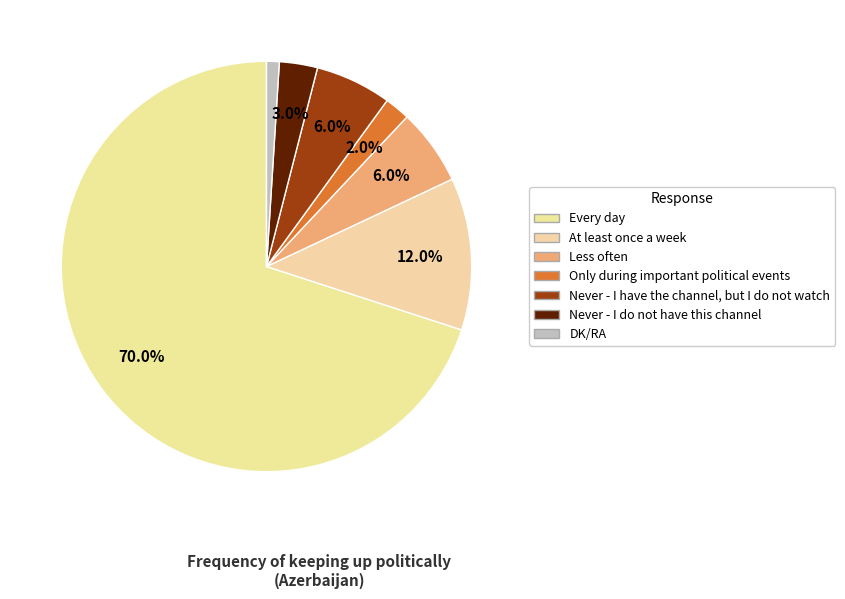

How many slices are in this pie chart?

7